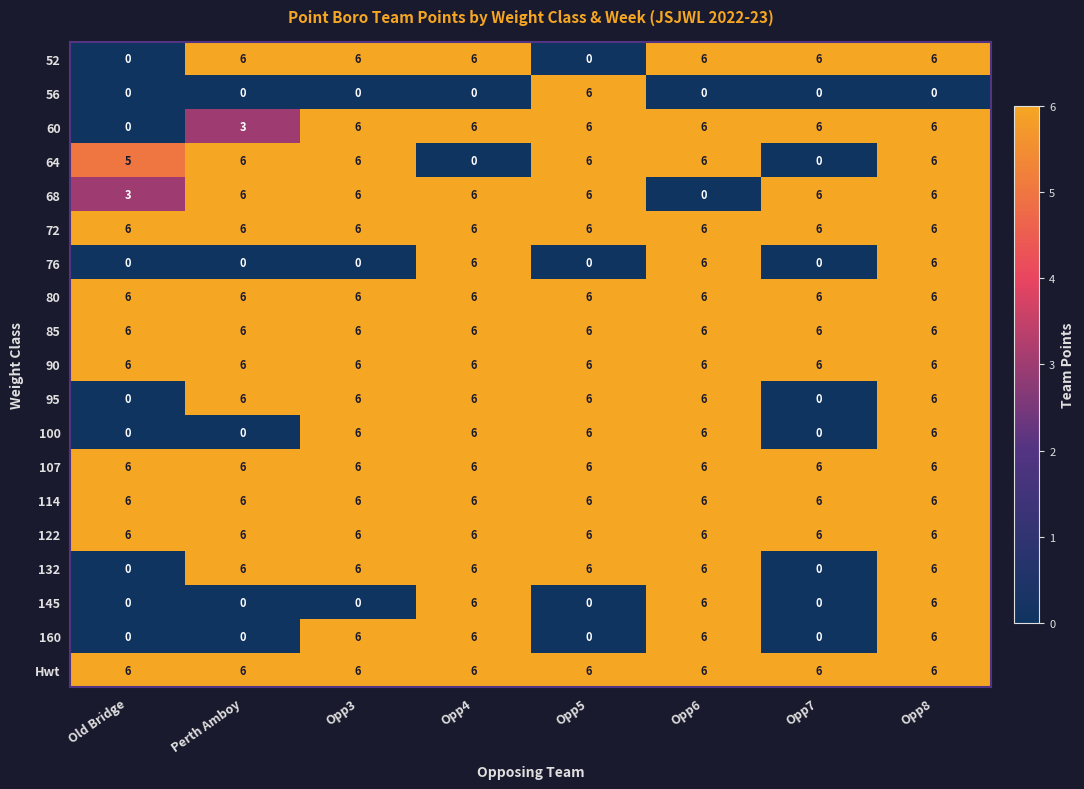

At which category is the sum across all series the highest?

Opp8